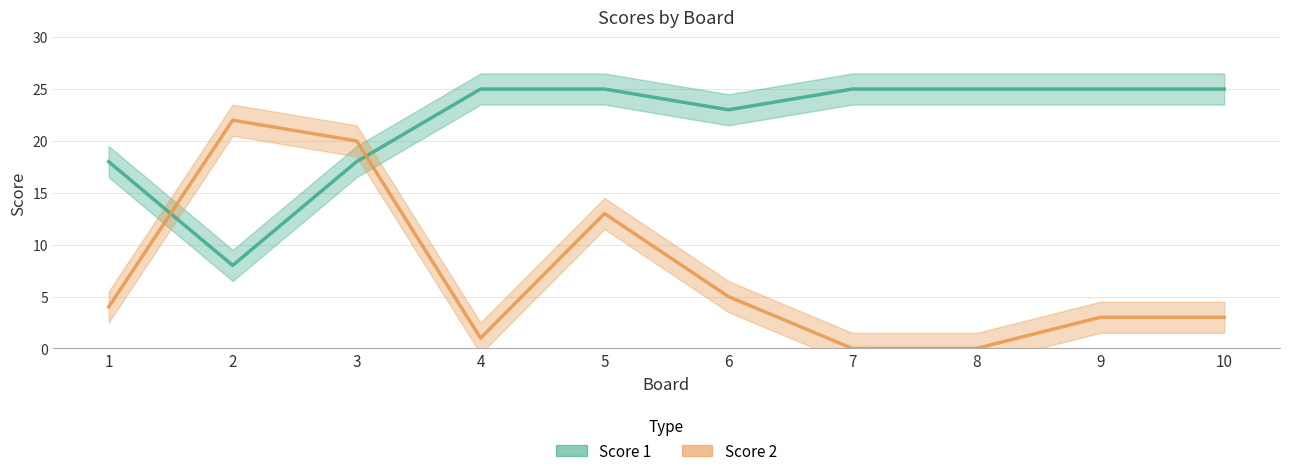

At which label does Score 2 reach its peak?

2